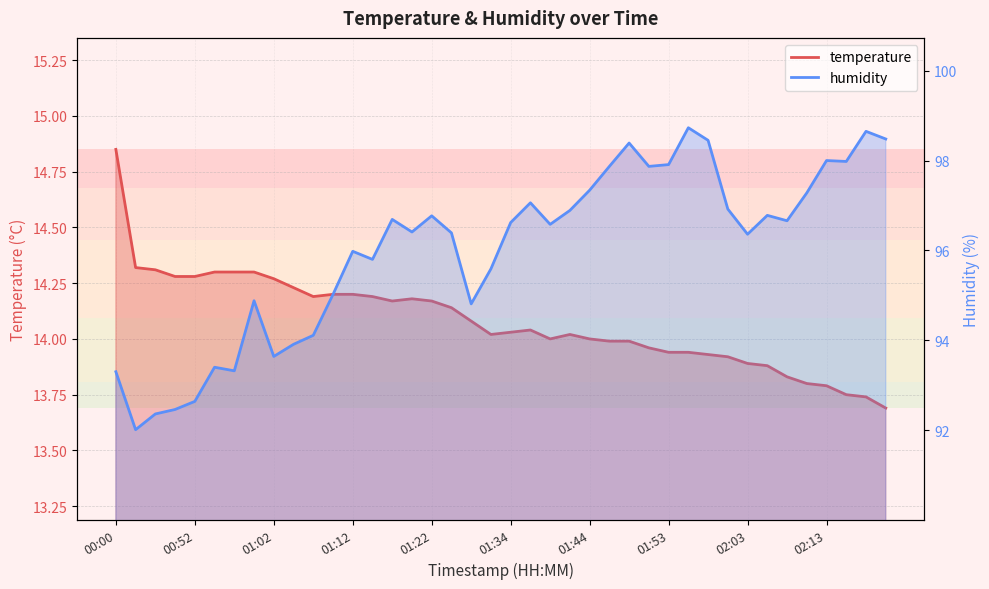

Count the number of data series in this chart.

2